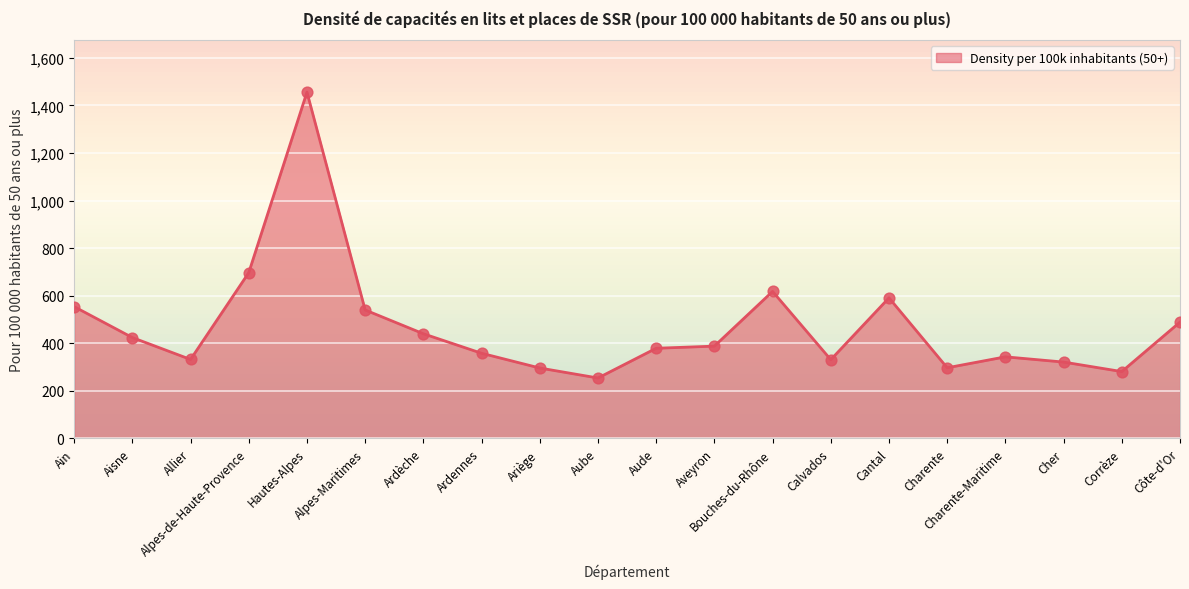

What is the ratio of the value at Aube to the value at Aisne?

0.6